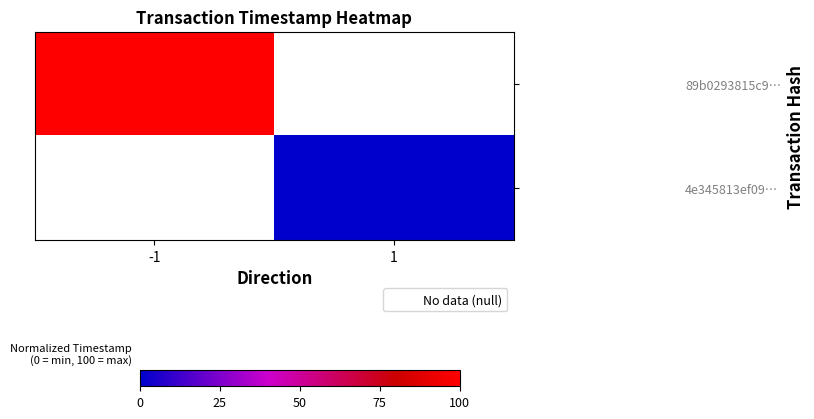

Is the value of 4e345813ef09… at 1 greater than the value of 89b0293815c9… at 1?

No